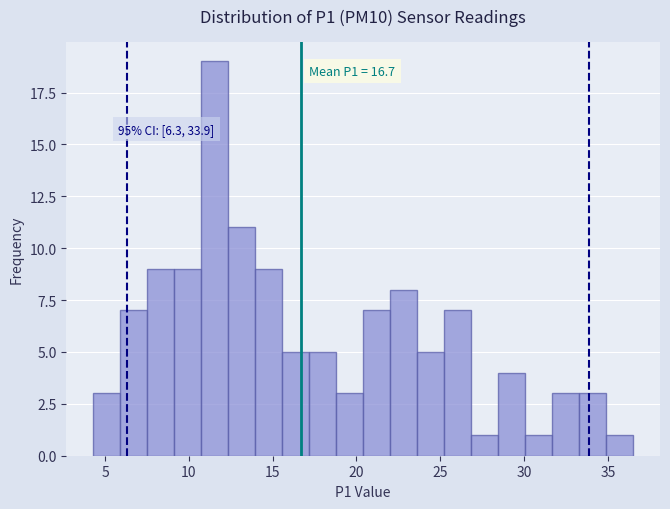

Read against the x-axis, roughly where is the centre of the tallest bar?

11.5